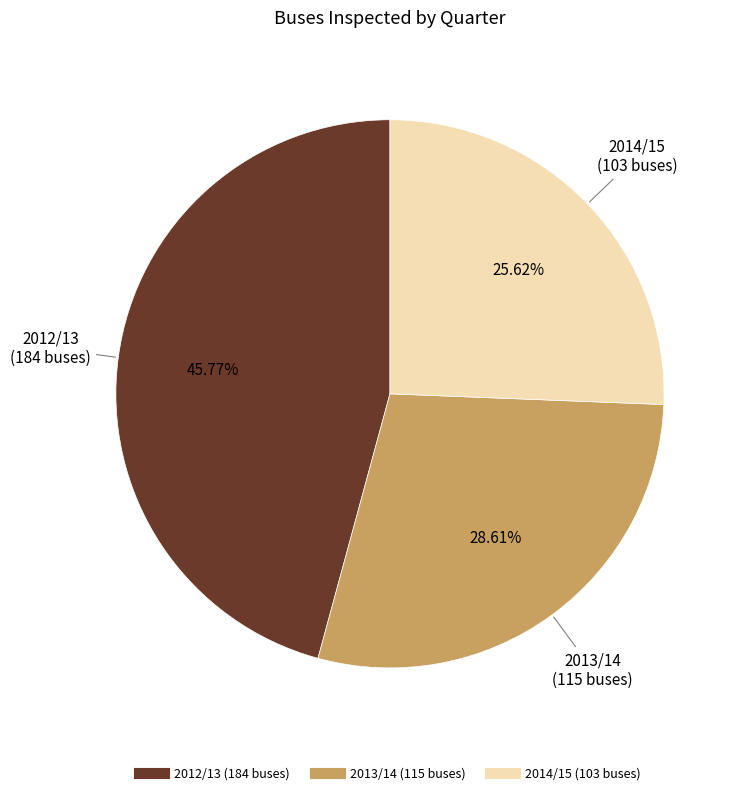

Does any single category account for the majority?

No